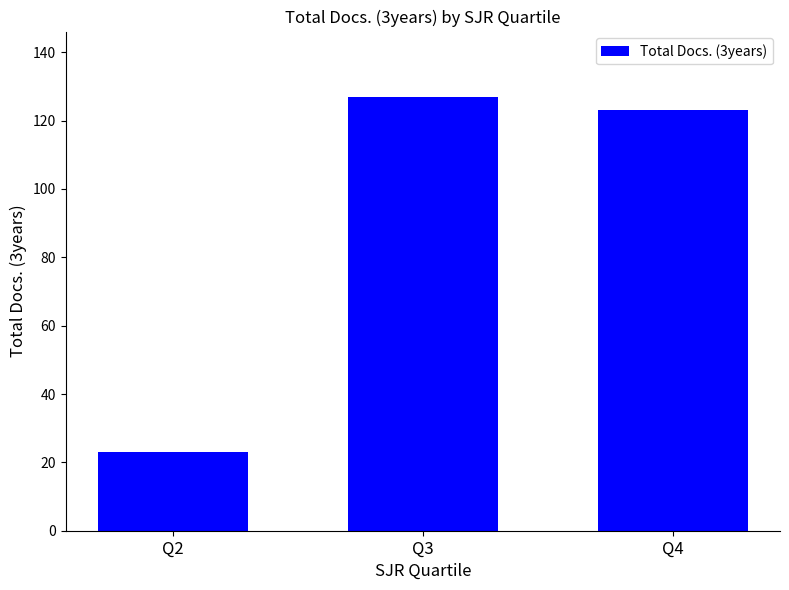

Reading right to left, transcribe all the data shown in this chart.

123	127	23